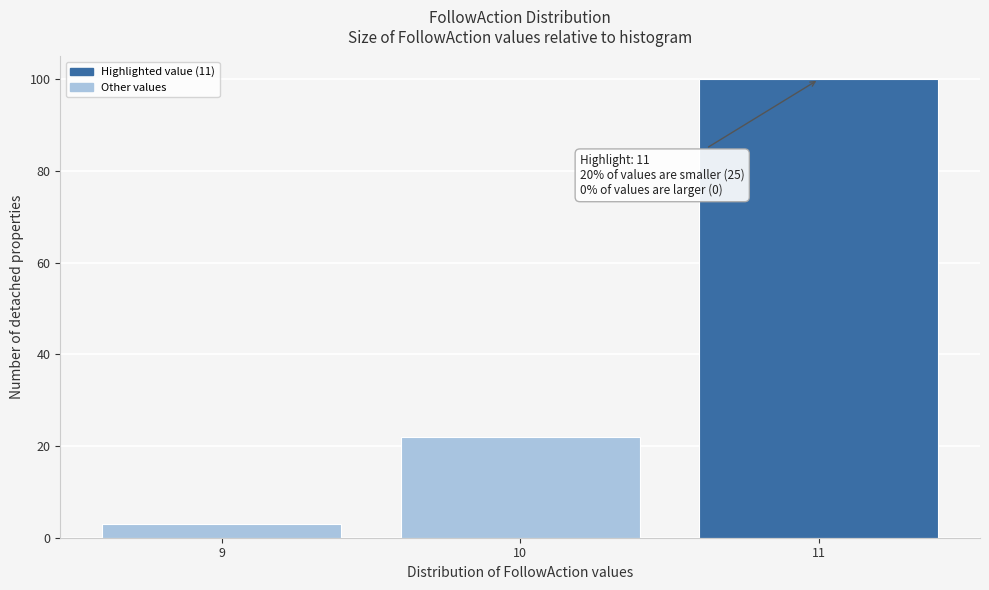

Reading left to right, list all the values displayed in this chart.

9=3	10=22	11=100